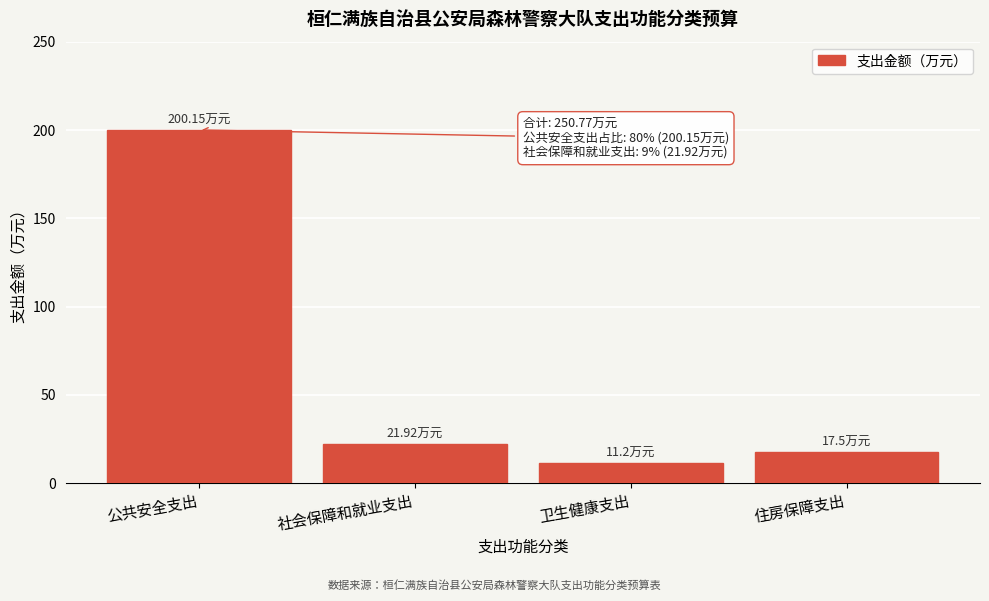

Which label corresponds to the largest value in the chart?

公共安全支出